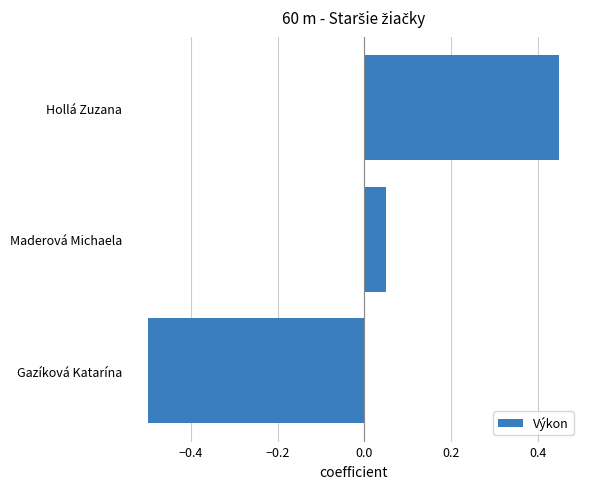

Which label corresponds to the largest value in the chart?

Hollá Zuzana